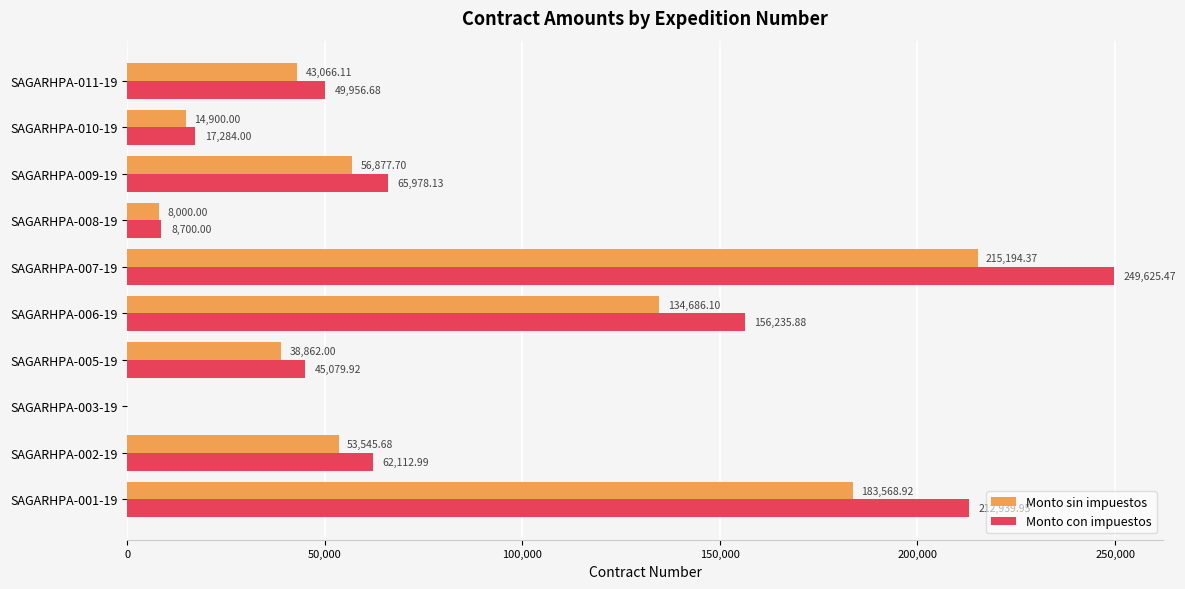

Between SAGARHPA-001-19 and SAGARHPA-002-19, which series saw the biggest shift?

Monto con impuestos